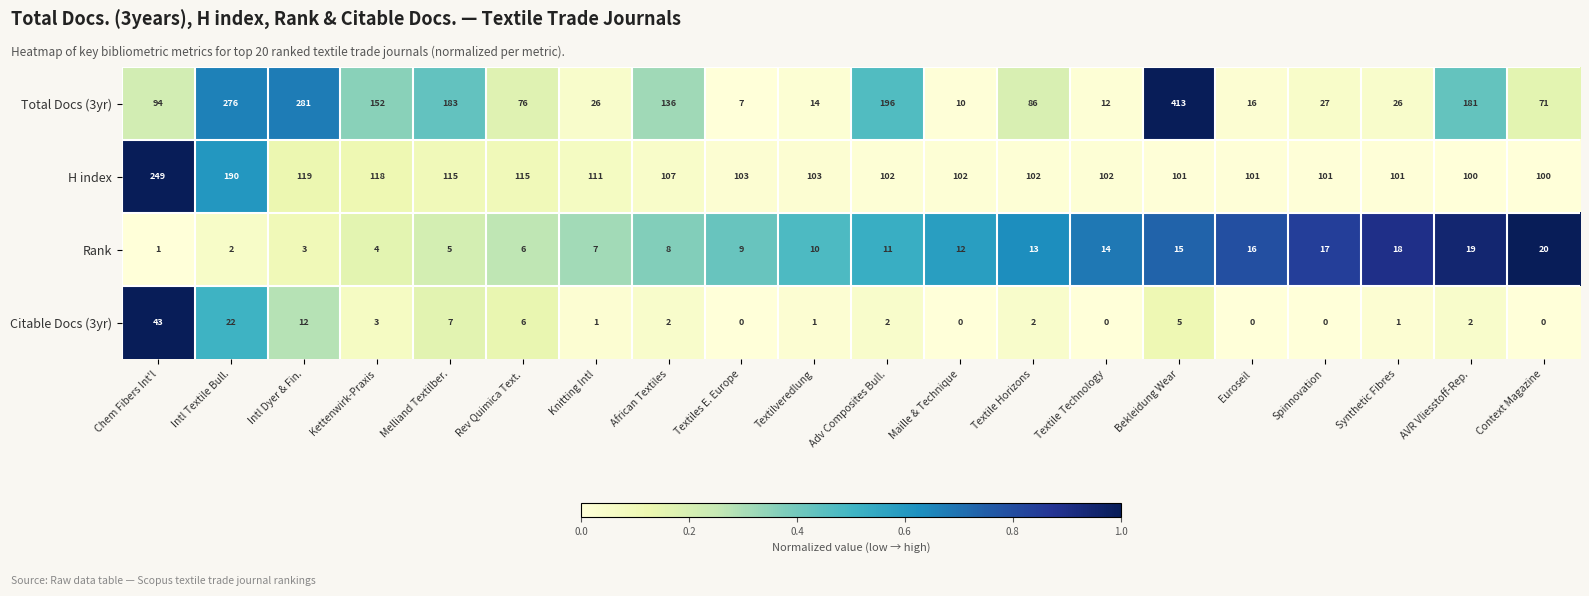

Count the number of data series in this chart.

4